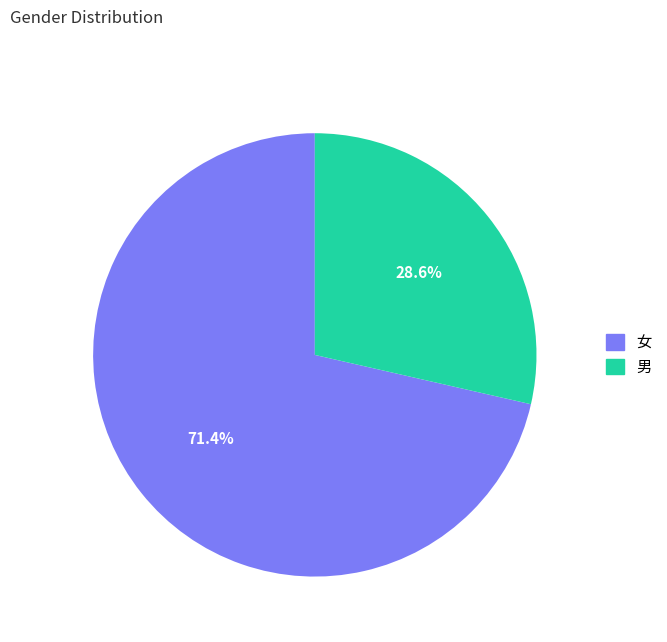

Rank the categories by value from highest to lowest.

女, 男